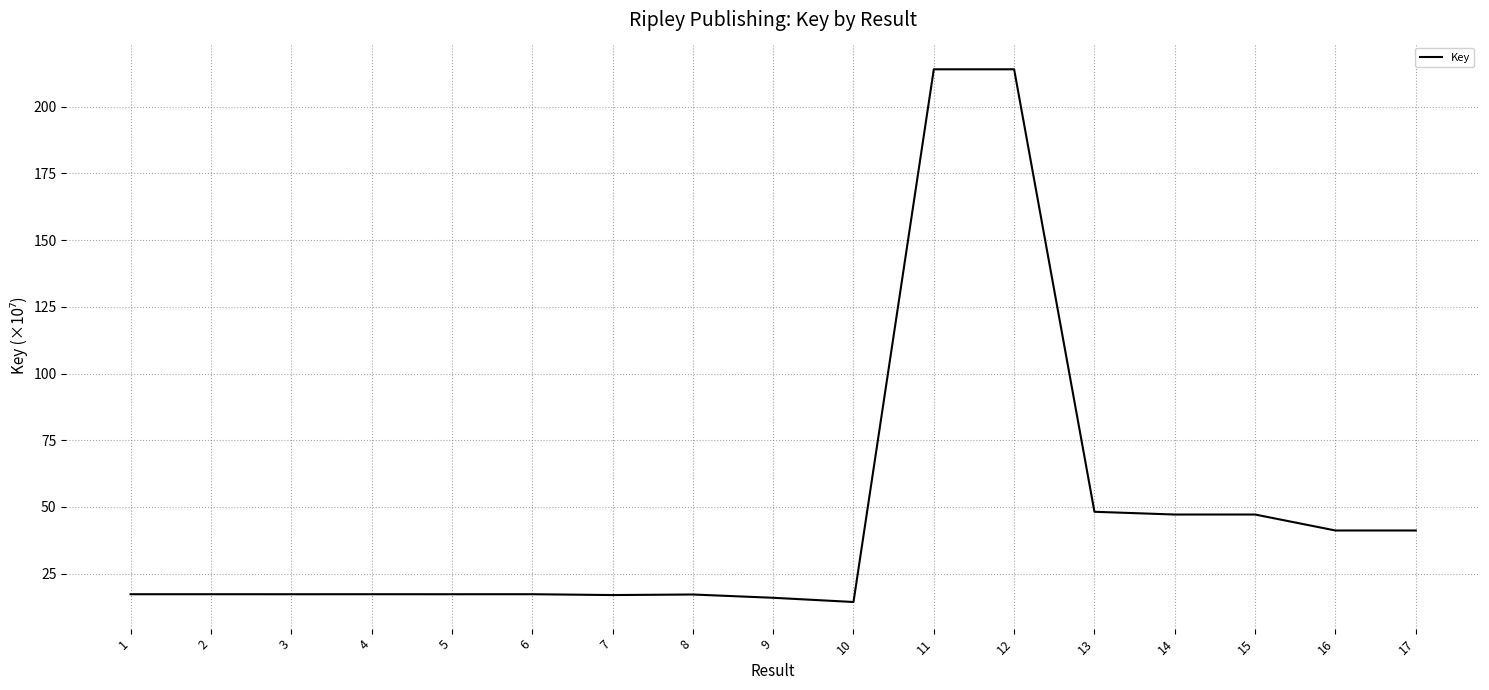

Does the chart display data point markers on the line(s)?

No